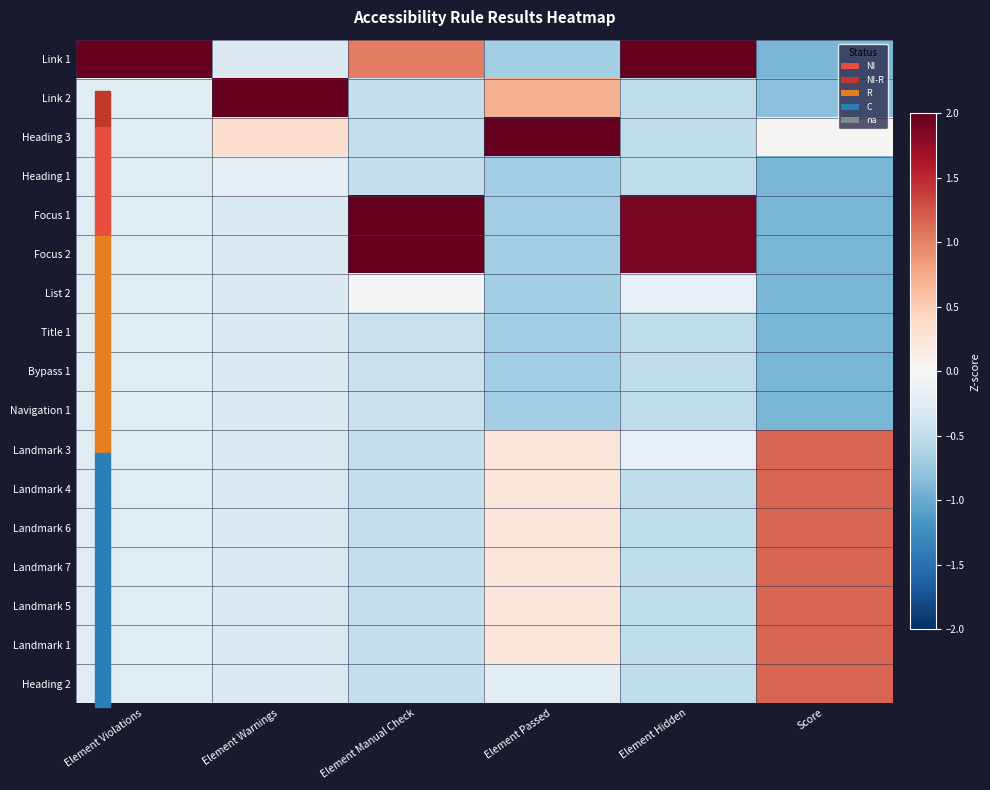

Reading left to right, list all the values displayed in this chart.

Link 1: Element Violations=4.0	Element Warnings=-0.3	Element Manual Check=1.0	Element Passed=-0.7	Element Hidden=2.6	Score=-0.9
Link 2: Element Violations=-0.2	Element Warnings=4.0	Element Manual Check=-0.5	Element Passed=0.7	Element Hidden=-0.5	Score=-0.8
Heading 3: Element Violations=-0.2	Element Warnings=0.3	Element Manual Check=-0.5	Element Passed=3.5	Element Hidden=-0.5	Score=0.0
Heading 1: Element Violations=-0.2	Element Warnings=-0.2	Element Manual Check=-0.5	Element Passed=-0.7	Element Hidden=-0.5	Score=-0.9
Focus 1: Element Violations=-0.2	Element Warnings=-0.3	Element Manual Check=2.6	Element Passed=-0.7	Element Hidden=1.9	Score=-0.9
Focus 2: Element Violations=-0.2	Element Warnings=-0.3	Element Manual Check=2.6	Element Passed=-0.7	Element Hidden=1.9	Score=-0.9
List 2: Element Violations=-0.2	Element Warnings=-0.3	Element Manual Check=-0.0	Element Passed=-0.7	Element Hidden=-0.2	Score=-0.9
Title 1: Element Violations=-0.2	Element Warnings=-0.3	Element Manual Check=-0.4	Element Passed=-0.7	Element Hidden=-0.5	Score=-0.9
Bypass 1: Element Violations=-0.2	Element Warnings=-0.3	Element Manual Check=-0.4	Element Passed=-0.7	Element Hidden=-0.5	Score=-0.9
Navigation 1: Element Violations=-0.2	Element Warnings=-0.3	Element Manual Check=-0.4	Element Passed=-0.7	Element Hidden=-0.5	Score=-0.9
Landmark 3: Element Violations=-0.2	Element Warnings=-0.3	Element Manual Check=-0.5	Element Passed=0.2	Element Hidden=-0.2	Score=1.2
Landmark 4: Element Violations=-0.2	Element Warnings=-0.3	Element Manual Check=-0.5	Element Passed=0.2	Element Hidden=-0.5	Score=1.2
Landmark 6: Element Violations=-0.2	Element Warnings=-0.3	Element Manual Check=-0.5	Element Passed=0.2	Element Hidden=-0.5	Score=1.2
Landmark 7: Element Violations=-0.2	Element Warnings=-0.3	Element Manual Check=-0.5	Element Passed=0.2	Element Hidden=-0.5	Score=1.2
Landmark 5: Element Violations=-0.2	Element Warnings=-0.3	Element Manual Check=-0.5	Element Passed=0.2	Element Hidden=-0.5	Score=1.2
Landmark 1: Element Violations=-0.2	Element Warnings=-0.3	Element Manual Check=-0.5	Element Passed=0.2	Element Hidden=-0.5	Score=1.2
Heading 2: Element Violations=-0.2	Element Warnings=-0.3	Element Manual Check=-0.5	Element Passed=-0.2	Element Hidden=-0.5	Score=1.2